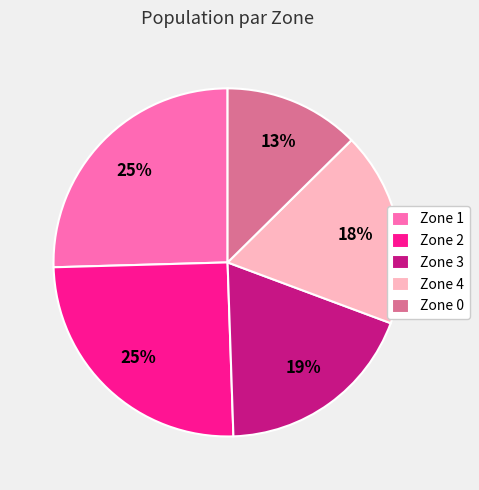

Between Zone 4 and Zone 1, which is larger?

Zone 1